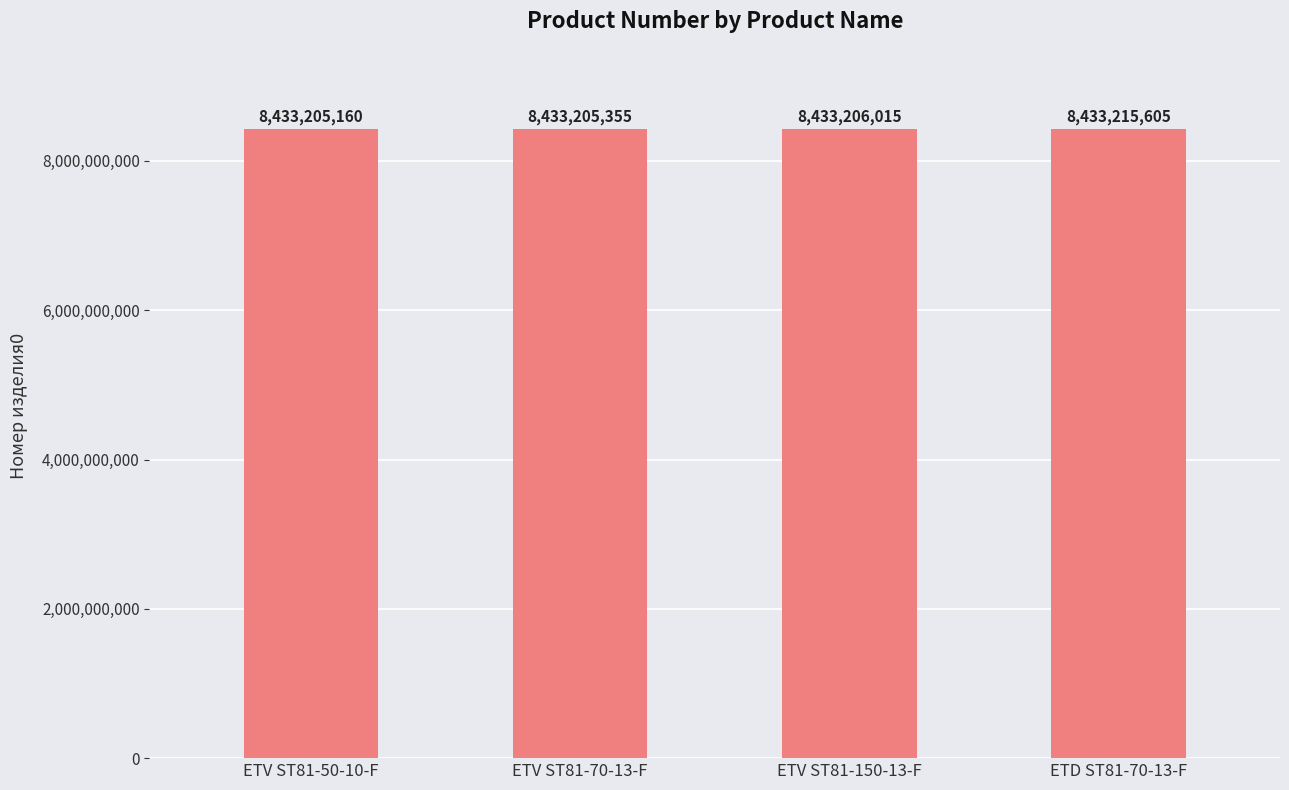

What is the change in value from ETV ST81-70-13-F to ETD ST81-70-13-F?

+10250